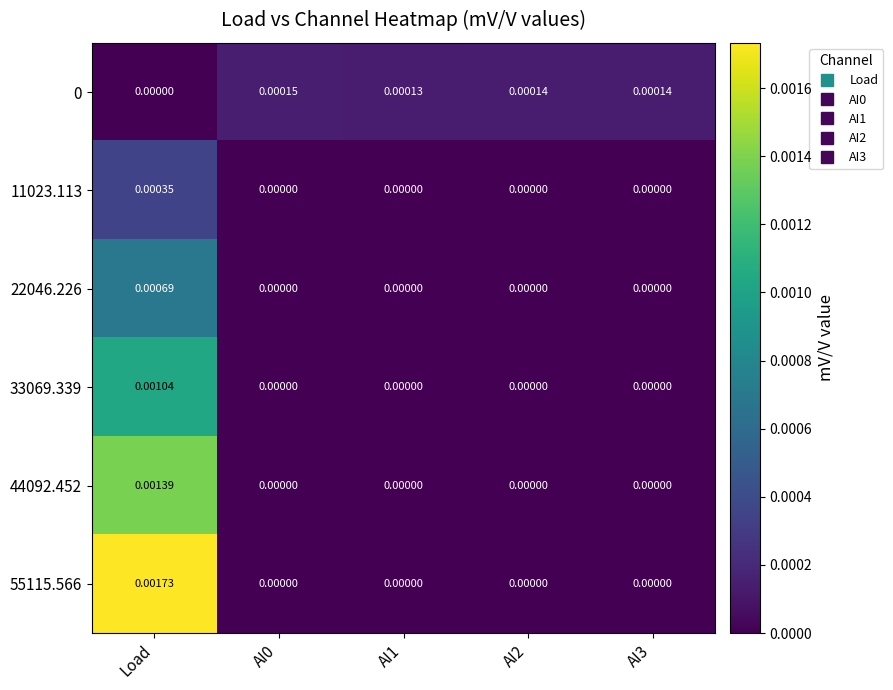

At which category is the sum across all series the highest?

Load